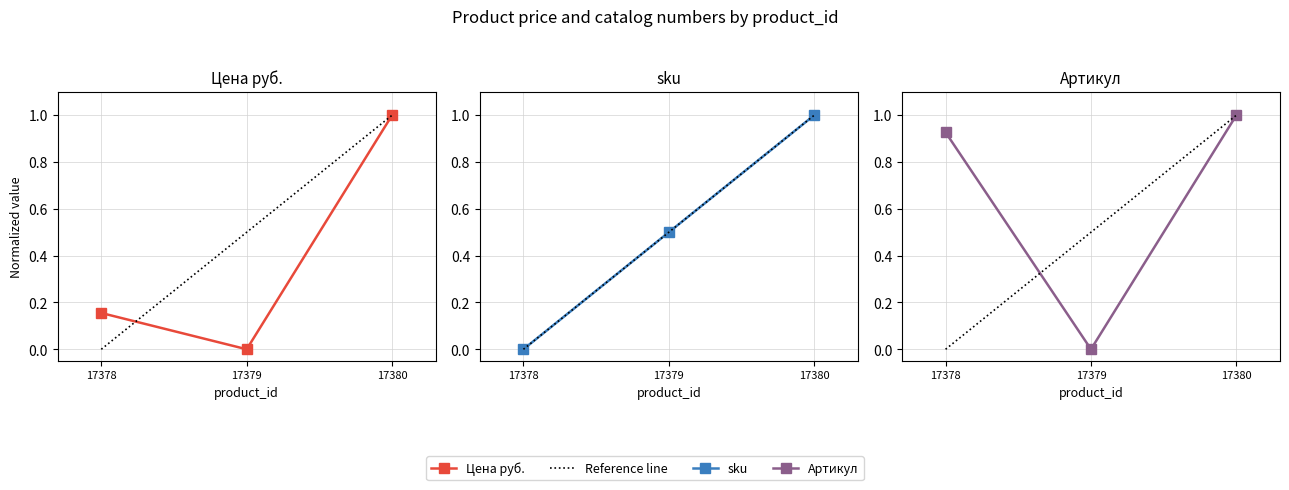

Which category has the highest value in the sku series?

17380